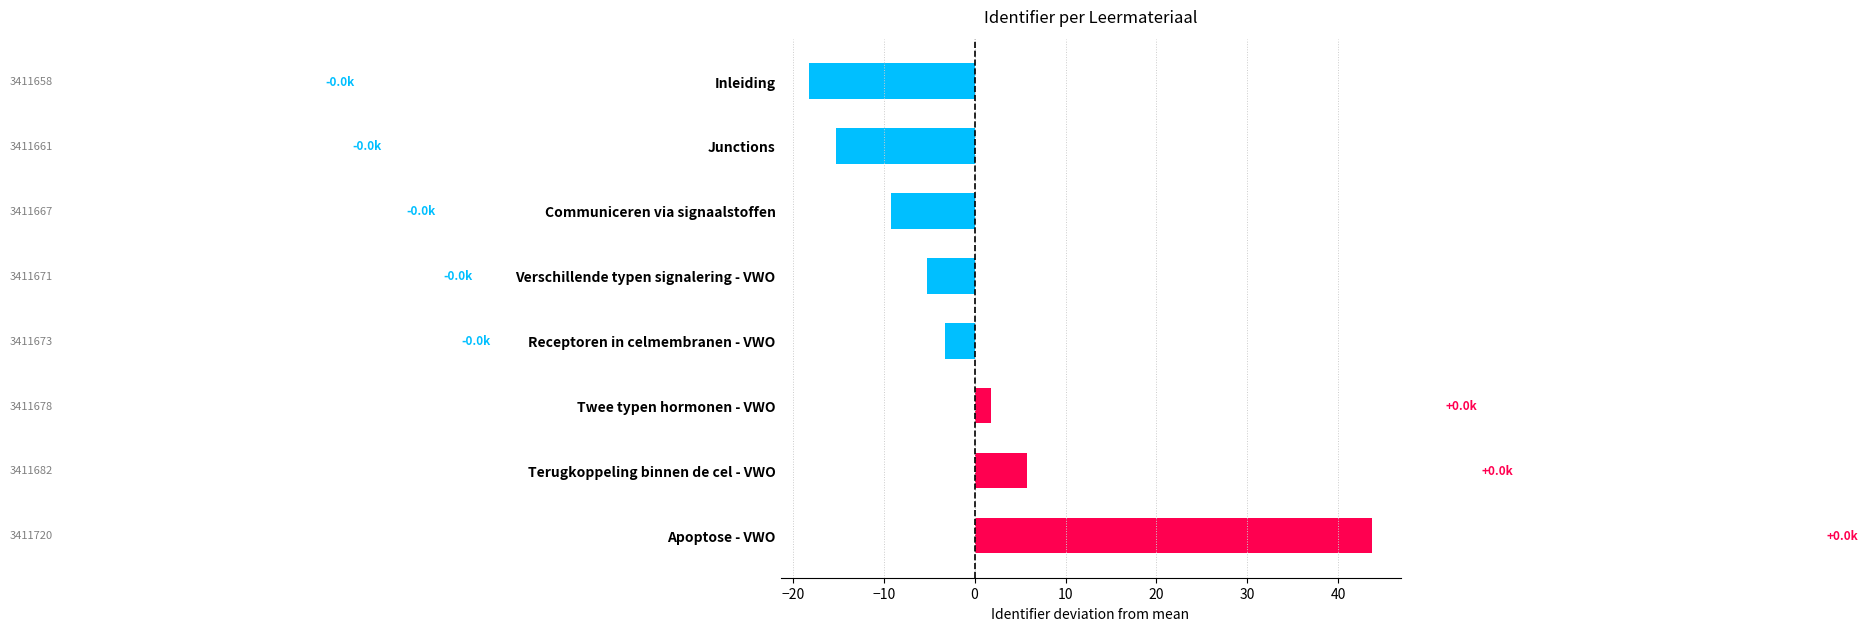

Are the bars horizontal?

Yes